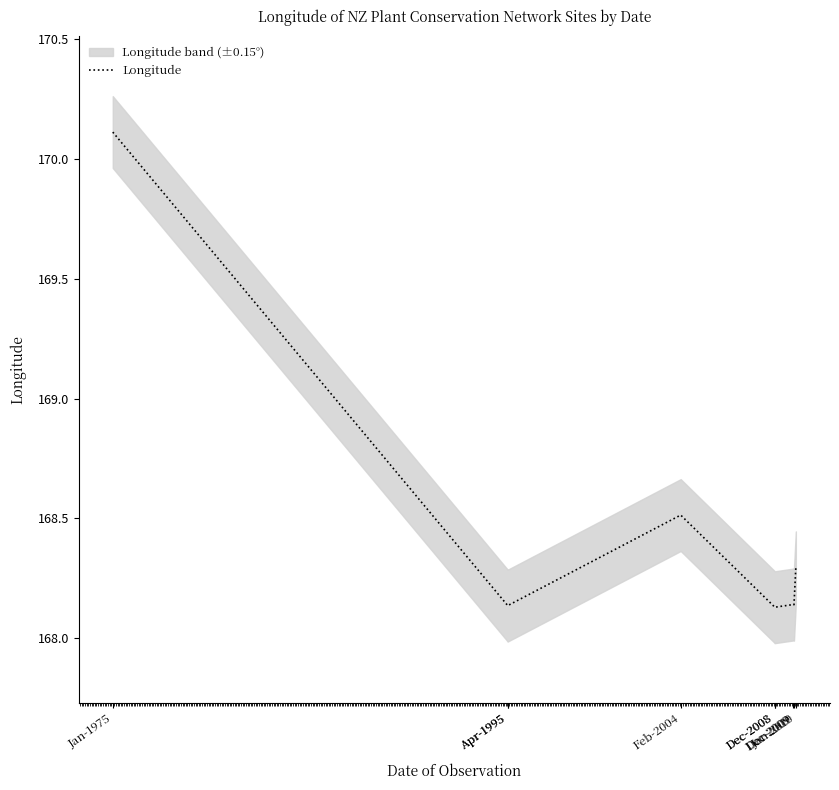

At which label is the value closest to 169?

Feb-2004